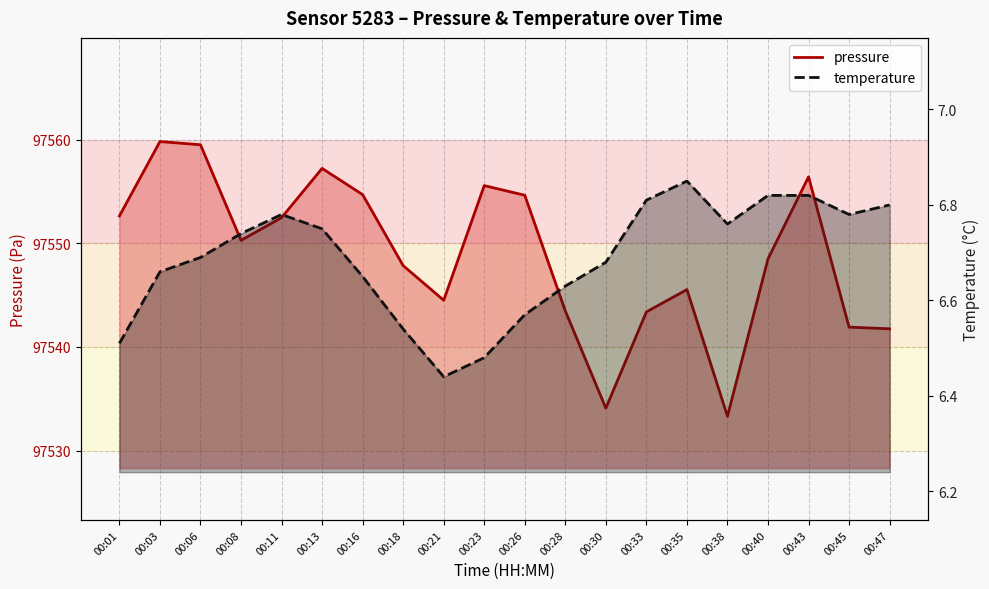

What is the difference between the temperature (line) values at 00:06 and 00:40?

0.1